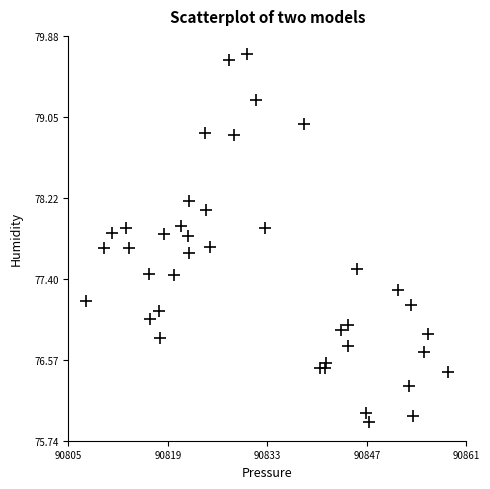

What is the range of X values (max minus min)?

51.4